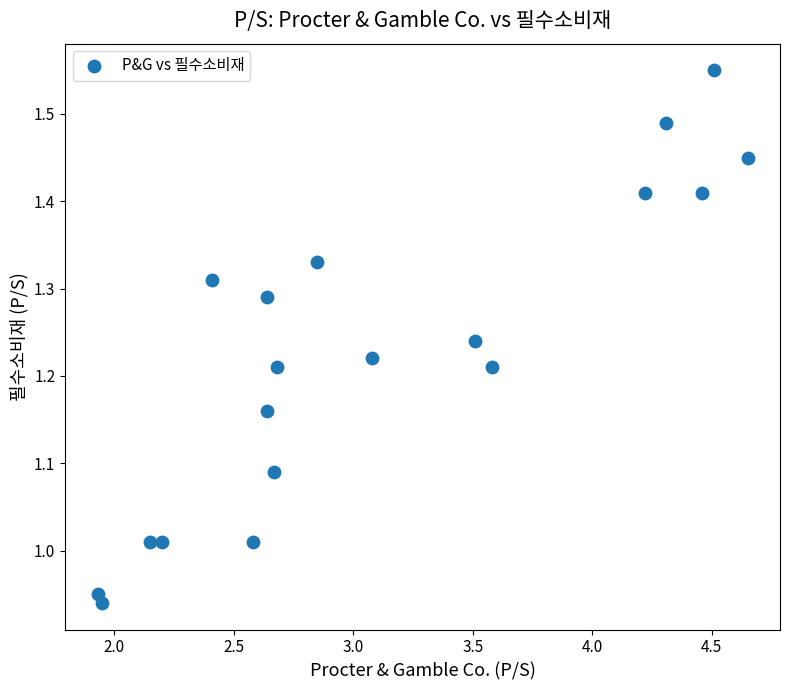

What is the range of Y values (max minus min)?

0.6